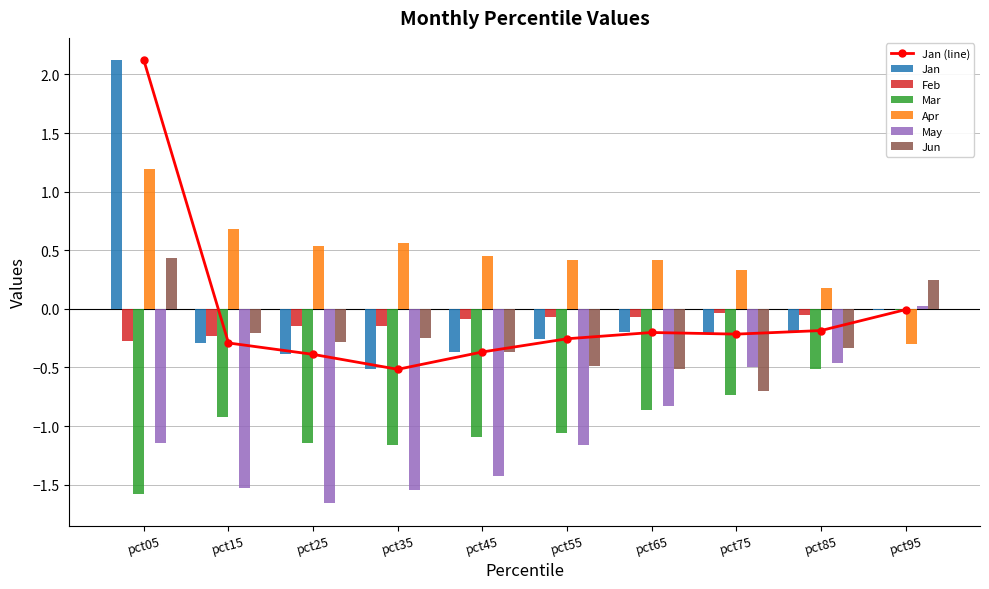

What is the value of the May bar at the 5th from the left?

-1.4